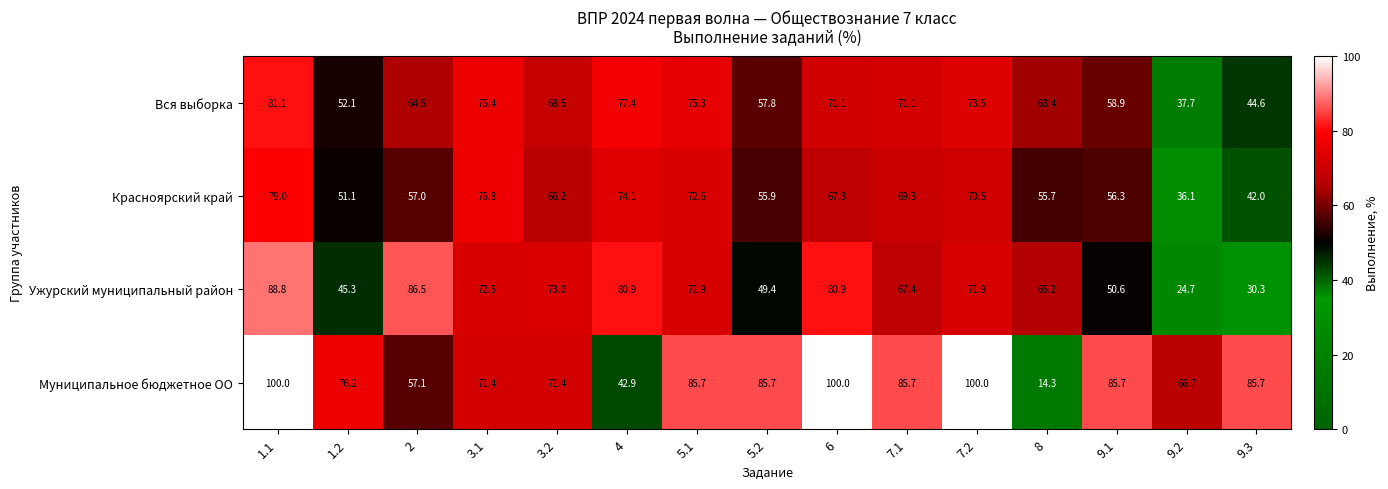

Which series has the largest range (max minus min)?

Муниципальное бюджетное ОО